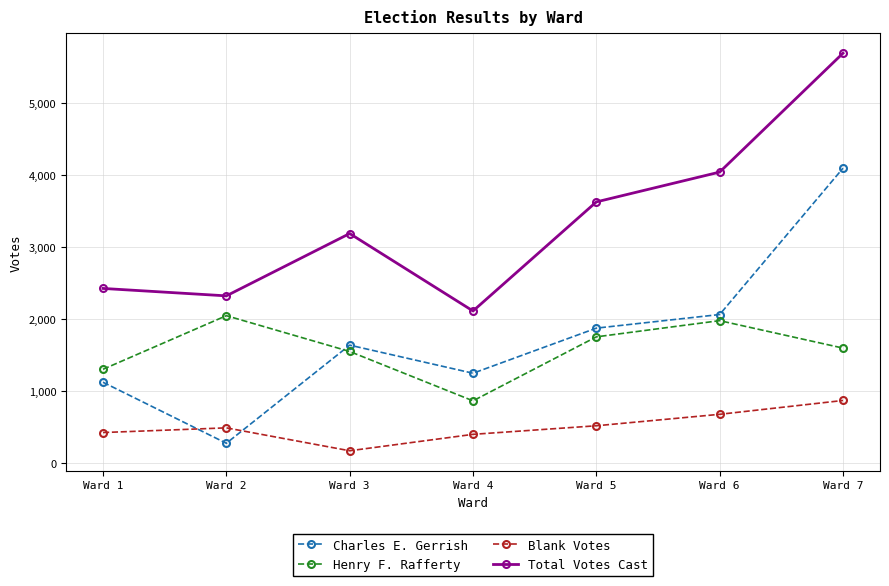

Does the chart display data point markers on the line(s)?

Yes